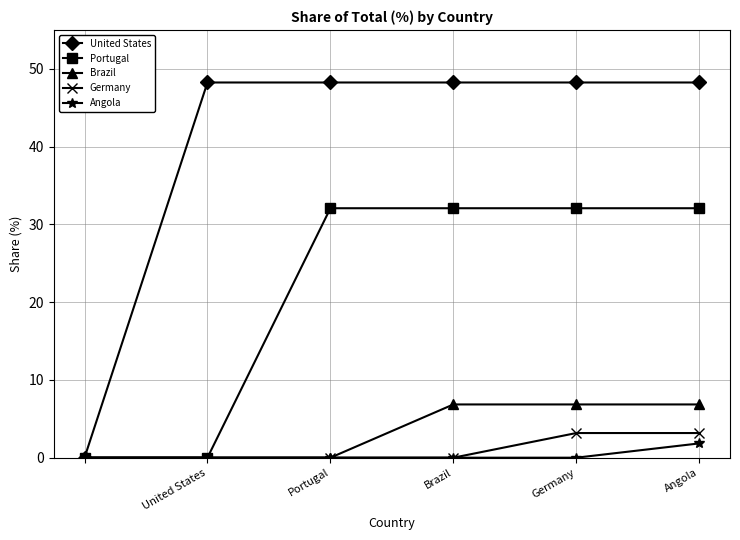

What is the value of the Portugal point at the 5th from the left?

32.1